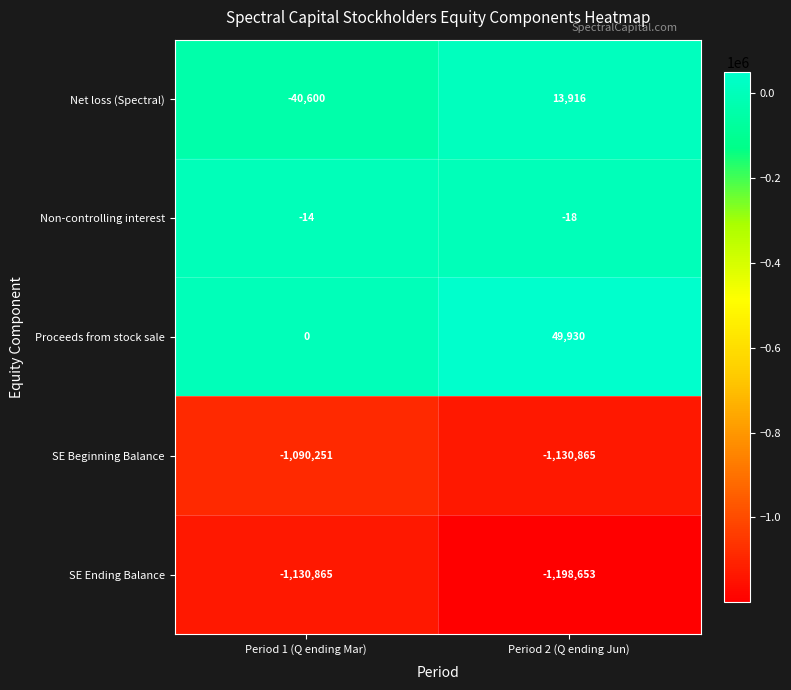

How many data points does each series have?

2